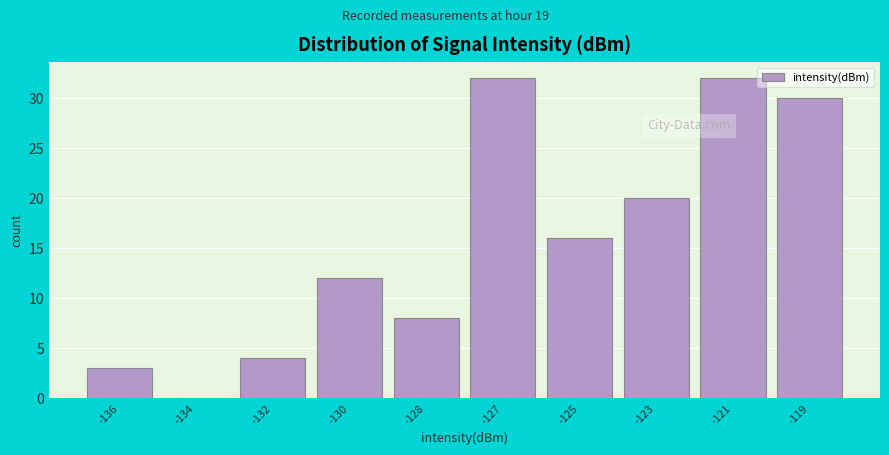

What is the sum of the values at -132 and -130?

16